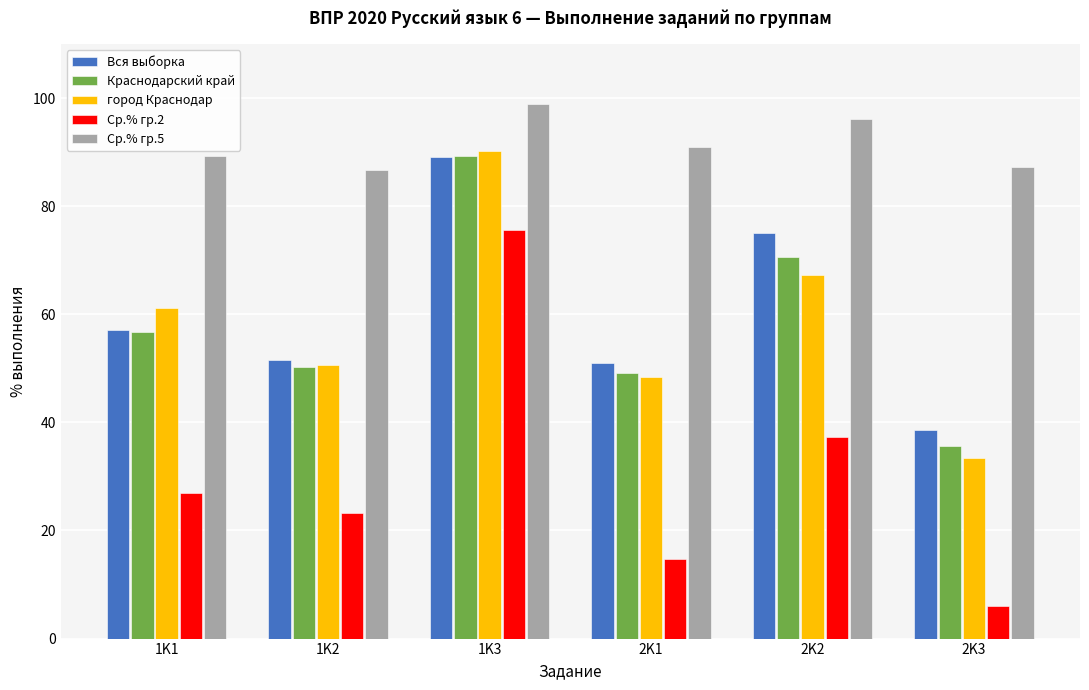

Which category has the highest value in the Краснодарский край series?

1K3